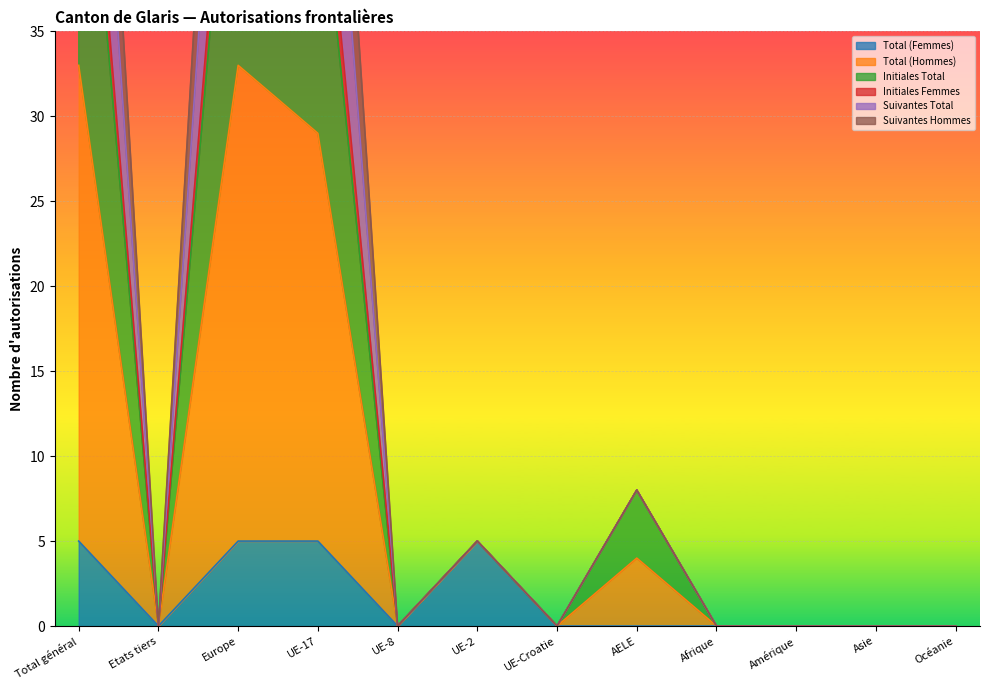

What is the difference between the maximum and minimum values in the Suivantes Hommes series?

33